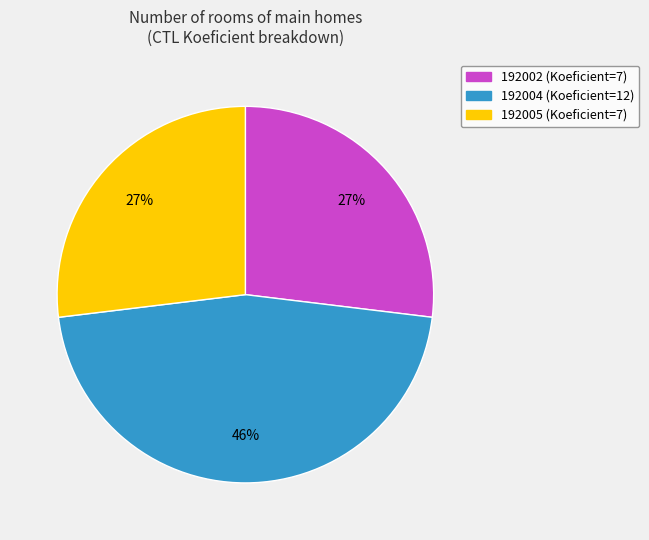

To the nearest percent, what is the combined percentage of 192002 and 192005?

54%